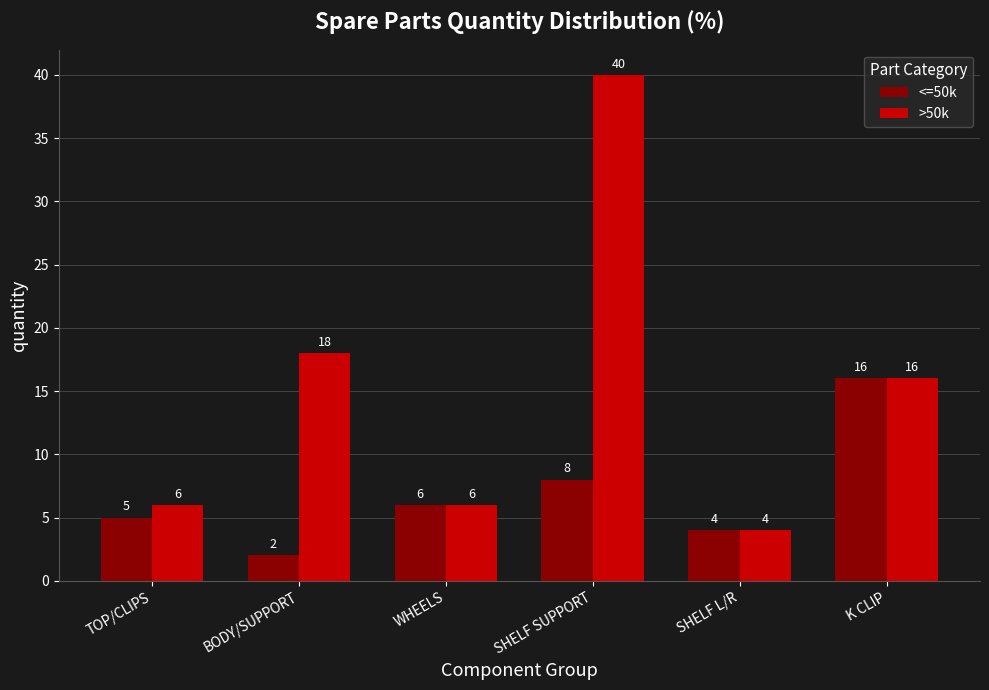

List the series in order of their overall mean, lowest first.

<=50k, >50k